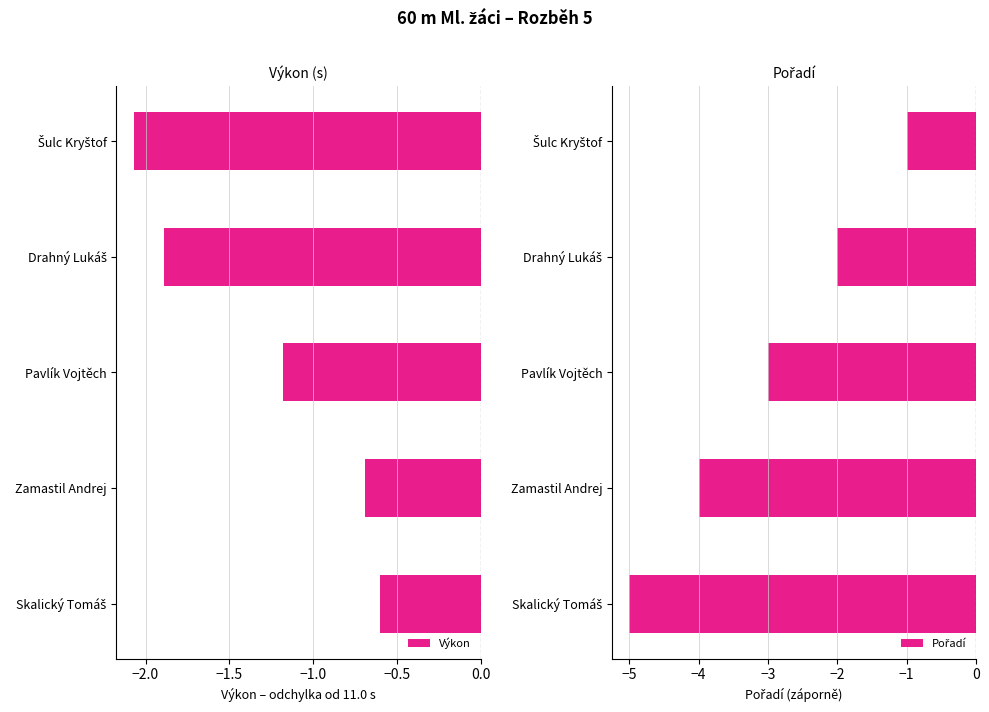

How many bars are there in each group?

2